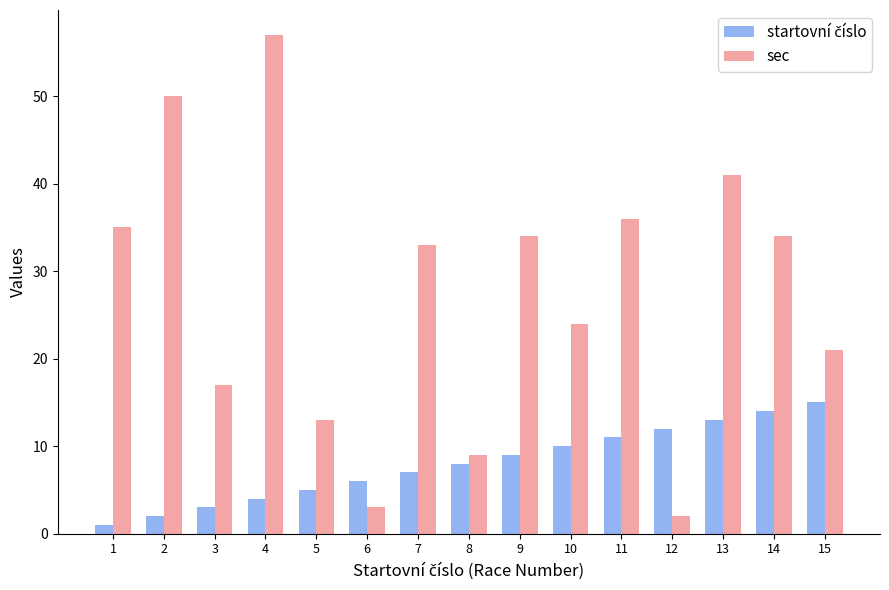

What is the sum of the sec values at 9 and 8?

43